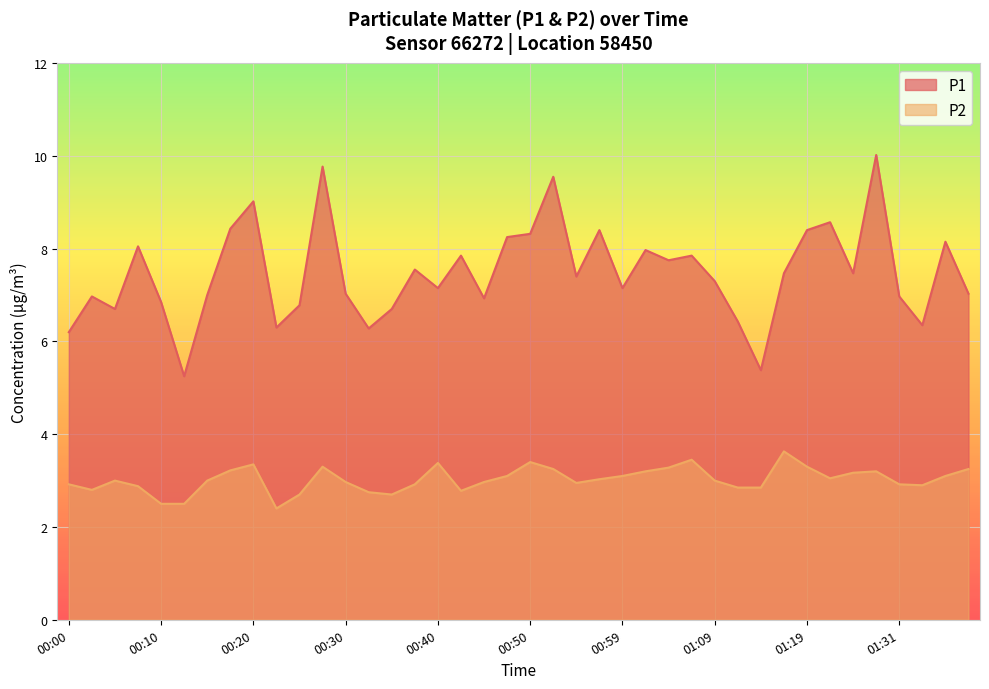

How many data points in P2 are above 3?

19